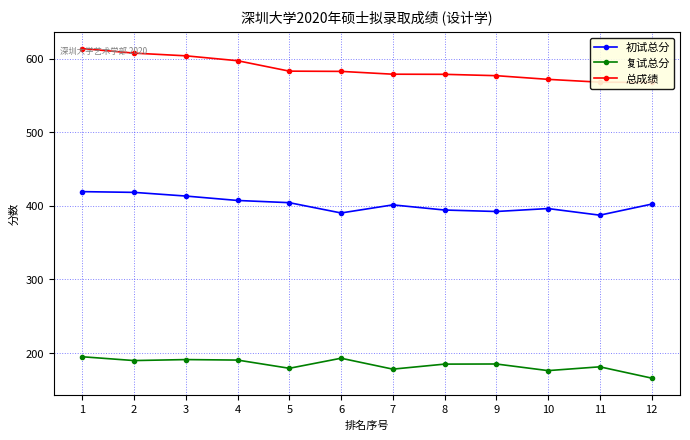

Reading right to left, transcribe all the data shown in this chart.

初试总分: 12=402.0	11=387.0	10=396.0	9=392.0	8=394.0	7=401.0	6=390.0	5=404.0	4=407.0	3=413.0	2=418.0	1=419.0
复试总分: 12=165.5	11=180.8	10=175.7	9=184.7	8=184.5	7=177.7	6=192.5	5=178.8	4=190.0	3=190.7	2=189.3	1=194.5
总成绩: 12=567.5	11=567.8	10=571.7	9=576.7	8=578.5	7=578.7	6=582.5	5=582.8	4=597.0	3=603.7	2=607.3	1=613.5